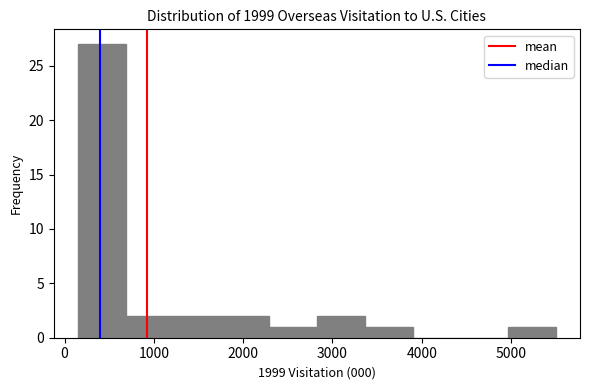

Reading left to right, transcribe this chart: for each bar, give the range it covers on the x-axis and its height. Neither the bar edges nor the heights are printed on the chart, so give them approximately, as read against the axes.

100 to 700: 27
700 to 1200: 2
1200 to 1800: 2
1800 to 2300: 2
2300 to 2800: 1
2800 to 3400: 2
3400 to 3900: 1
3900 to 4400: 0
4400 to 5000: 0
5000 to 5500: 1